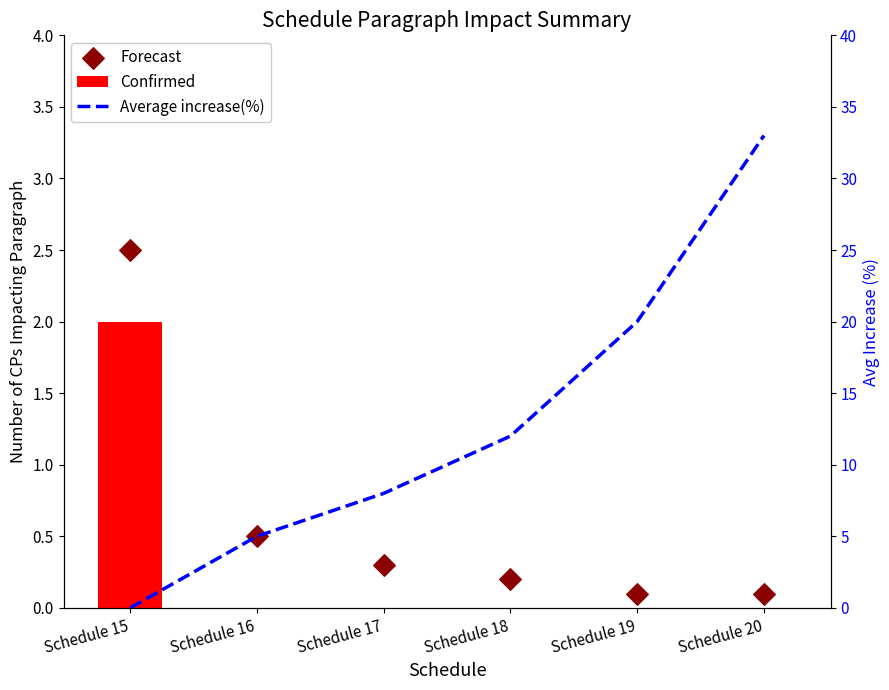

Which series has the largest total across all categories?

Average increase(%)